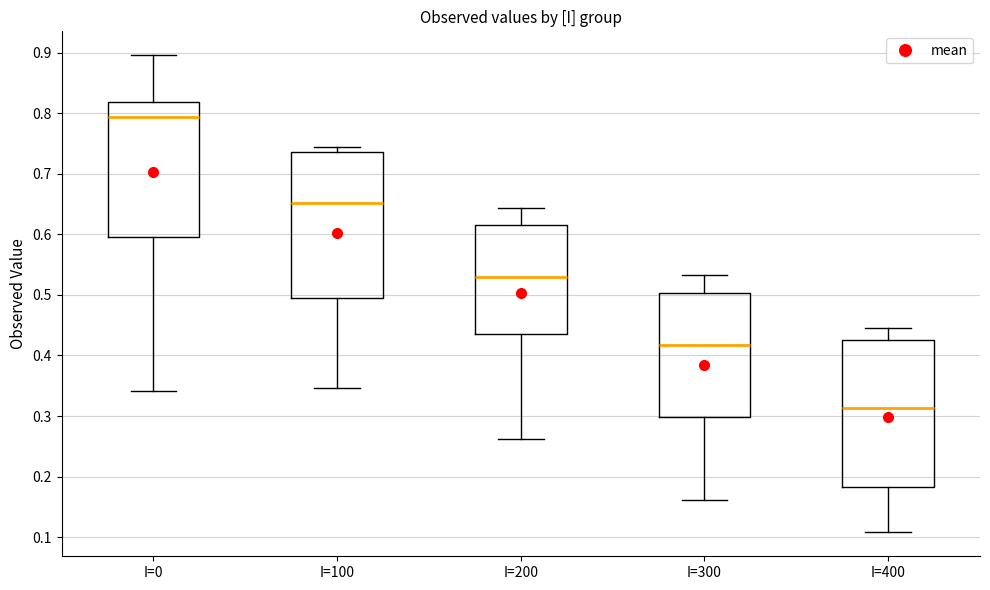

Where does the upper whisker of the box for I=0 end on the y-axis? The values are not printed on the chart, so give them approximately, as read against the axis.

0.90